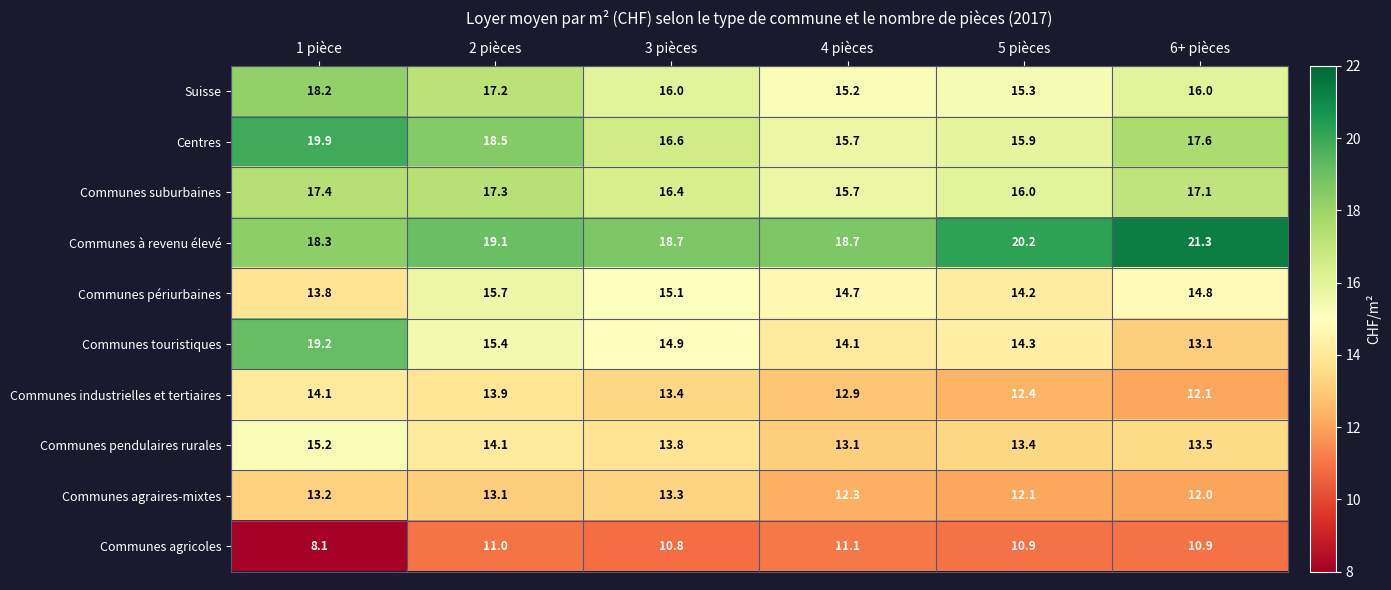

At which label is Communes agraires-mixtes closest to 12?

6+ pièces